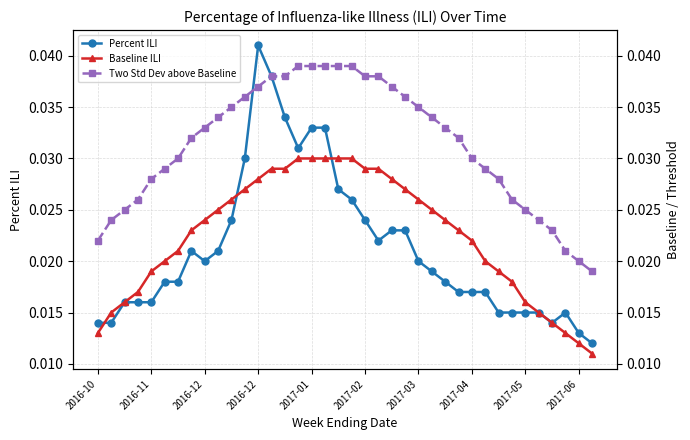

True or false: Two Std Dev above Baseline and Baseline ILI cross at least once.

False